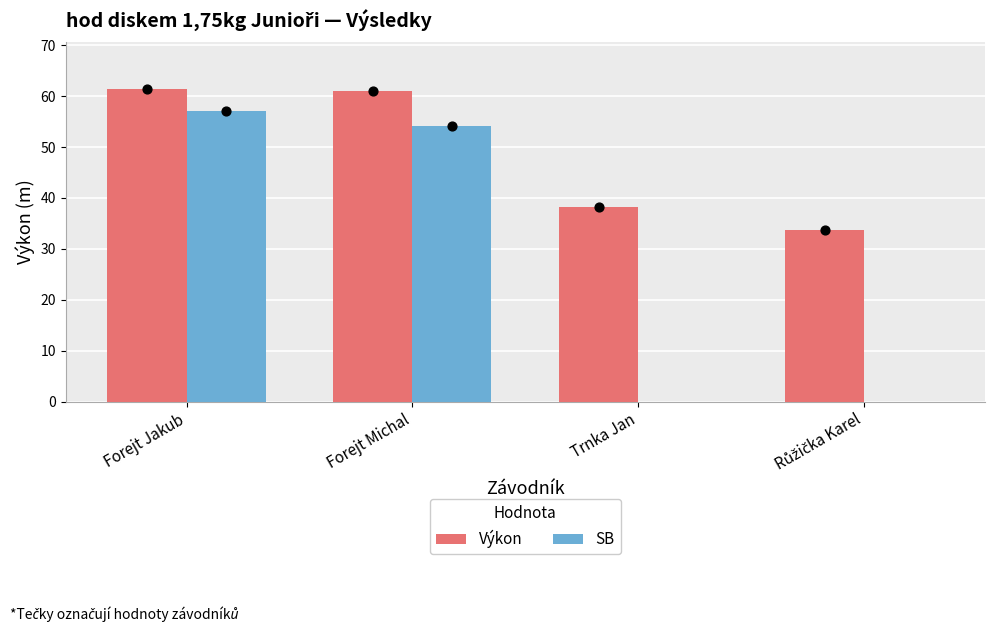

Is the value of SB at Forejt Michal greater than the value of Výkon at Forejt Michal?

No